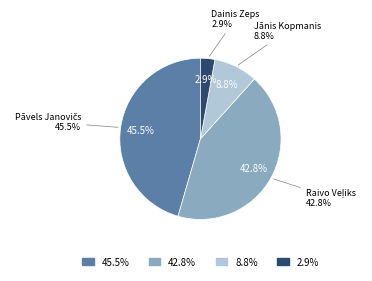

To the nearest percent, what is the combined percentage of Raivo Veļiks and Dainis Zeps?

46%